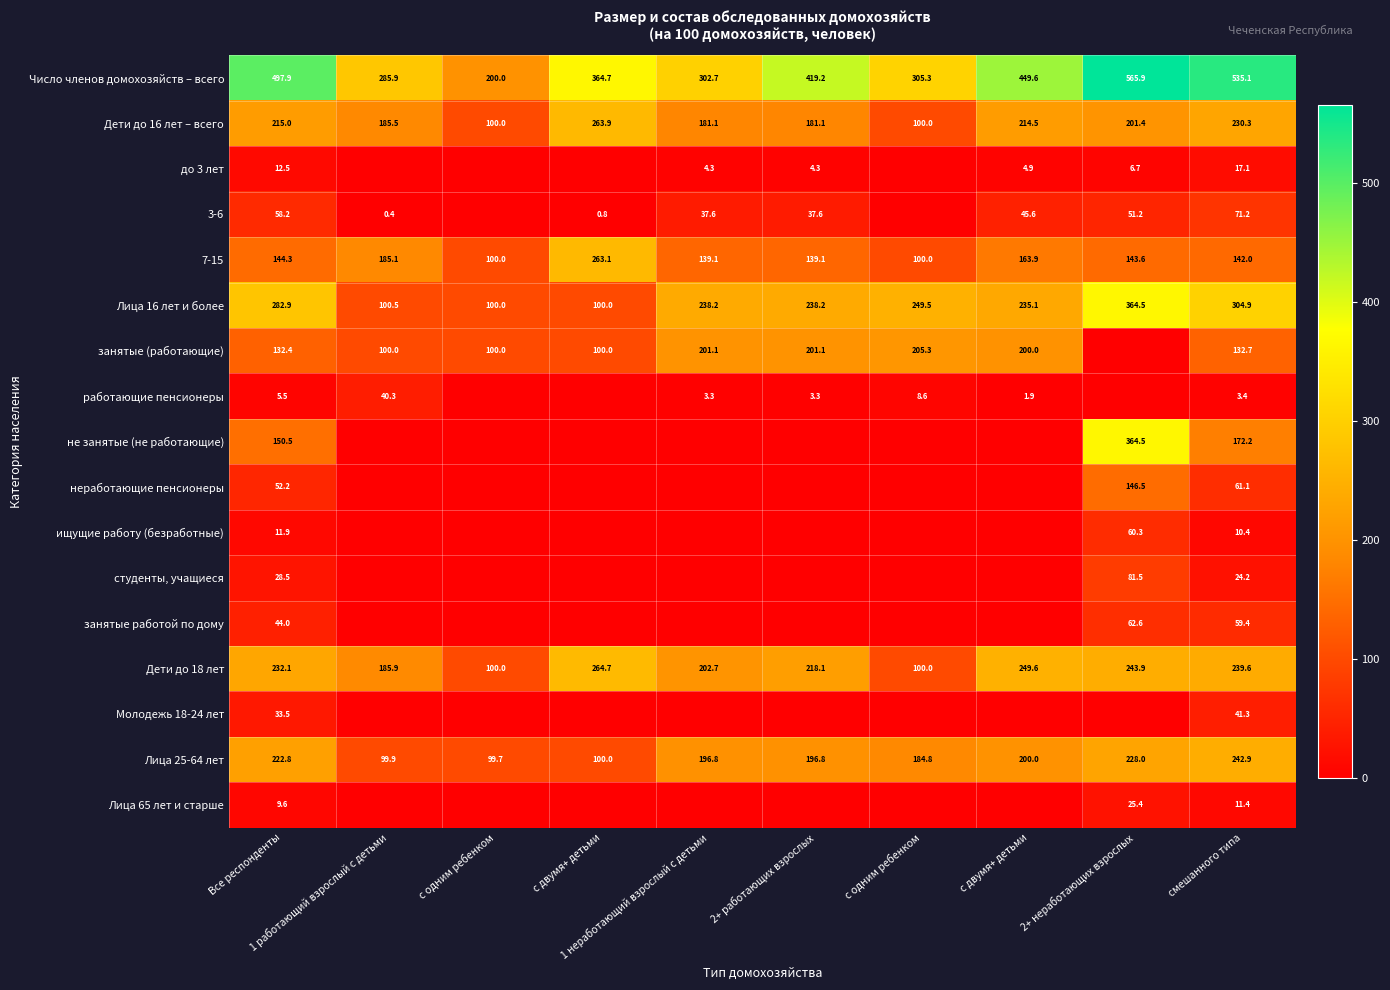

Where does the работающие пенсионеры series first go above 3?

Все респонденты